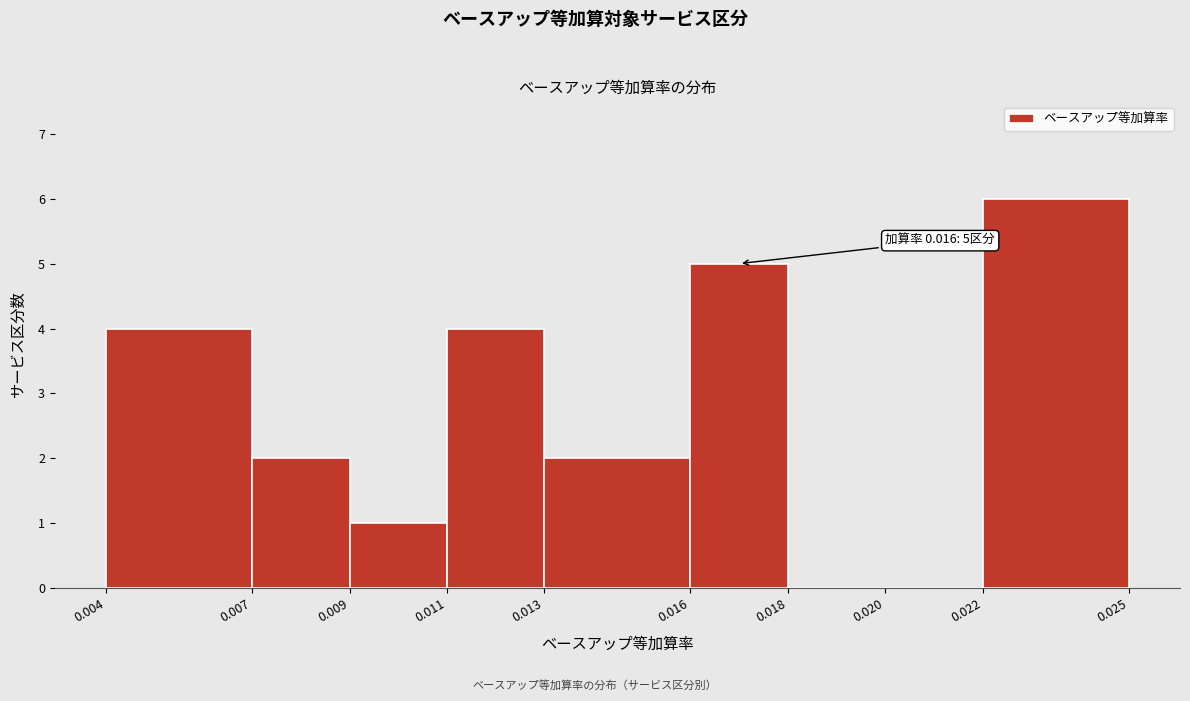

Which range on the x-axis has the tallest bar?

0.022 to 0.025